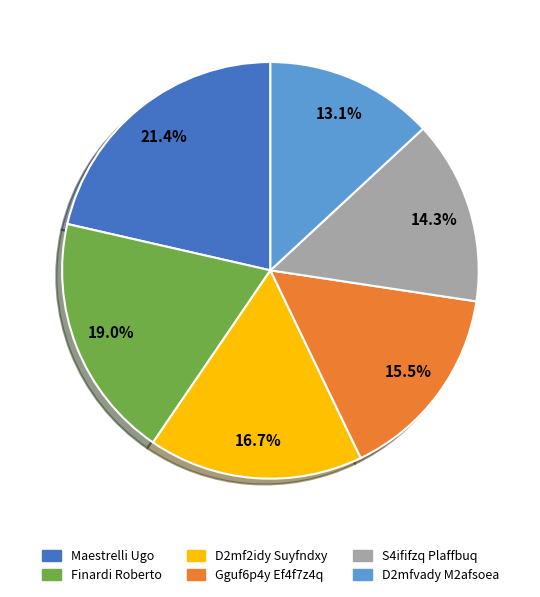

What percentage is the D2mfvady M2afsoea slice, to the nearest percent?

13%